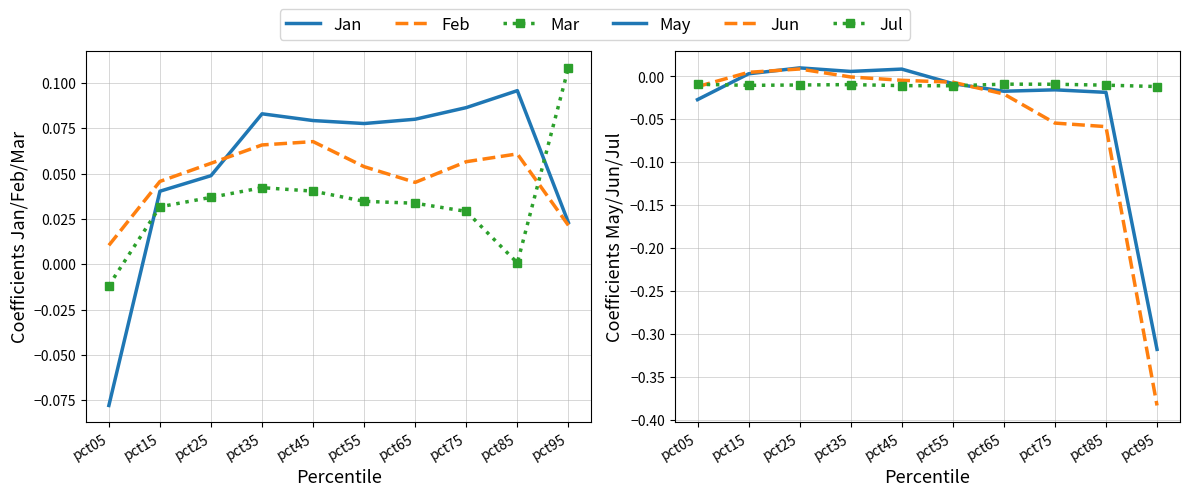

Where is the first local minimum for May?

pct35